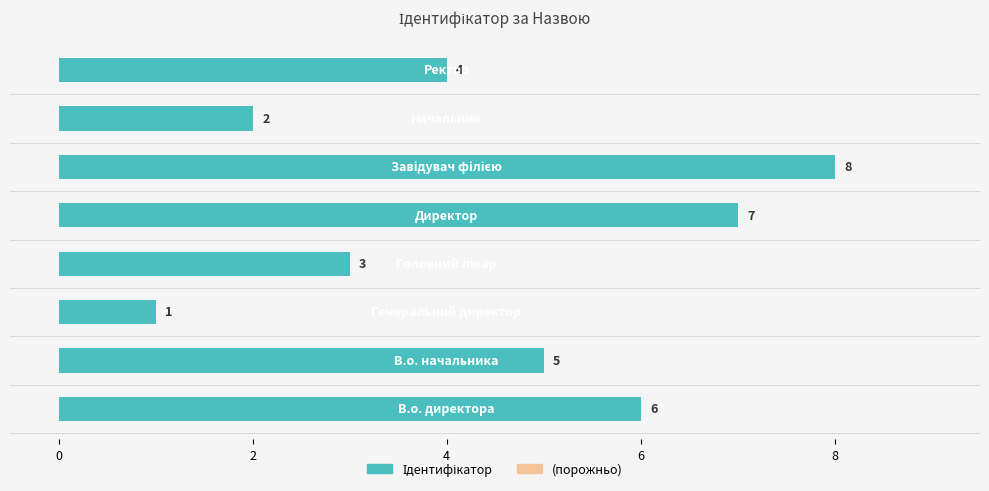

How many values are between 3 and 7?

5